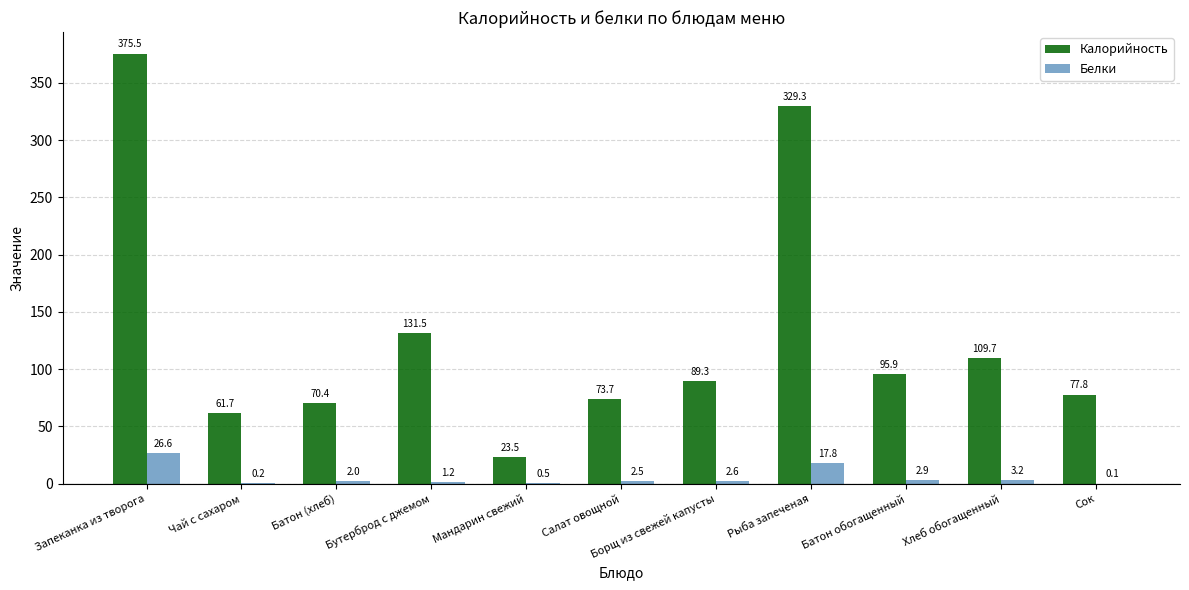

Reading left to right, transcribe all the data shown in this chart.

Калорийность: 375.5	61.7	70.4	131.5	23.5	73.7	89.3	329.3	95.9	109.7	77.8
Белки: 26.6	0.2	2.0	1.2	0.5	2.5	2.6	17.8	2.9	3.2	0.1